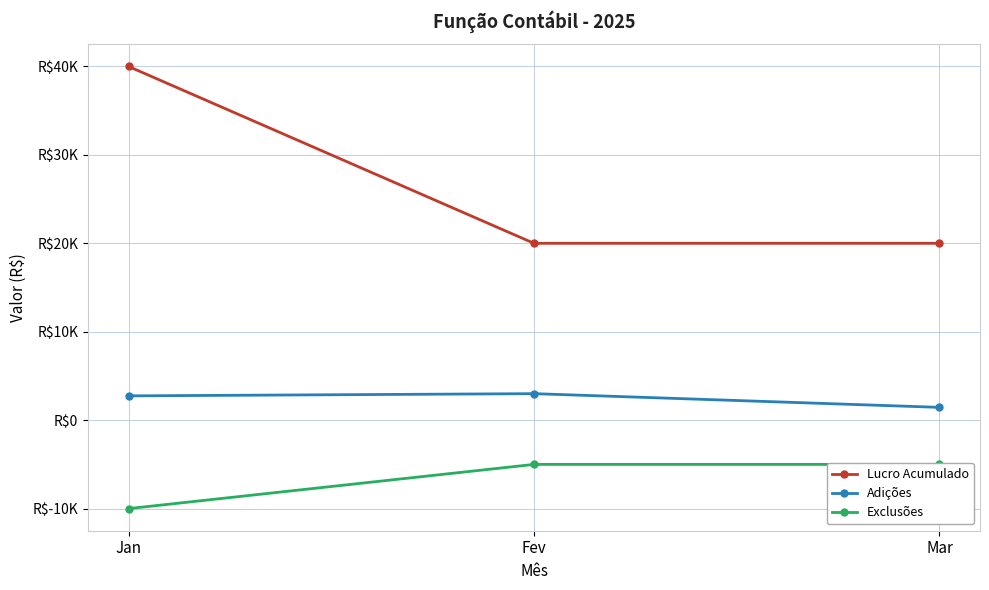

Which series changed the most between Fev and Mar?

Adições